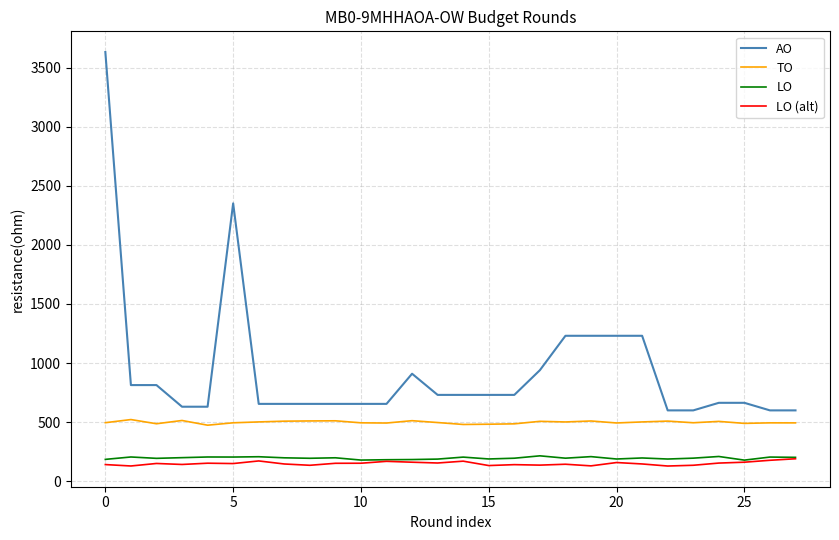

True or false: TO and AO intersect in this chart.

False